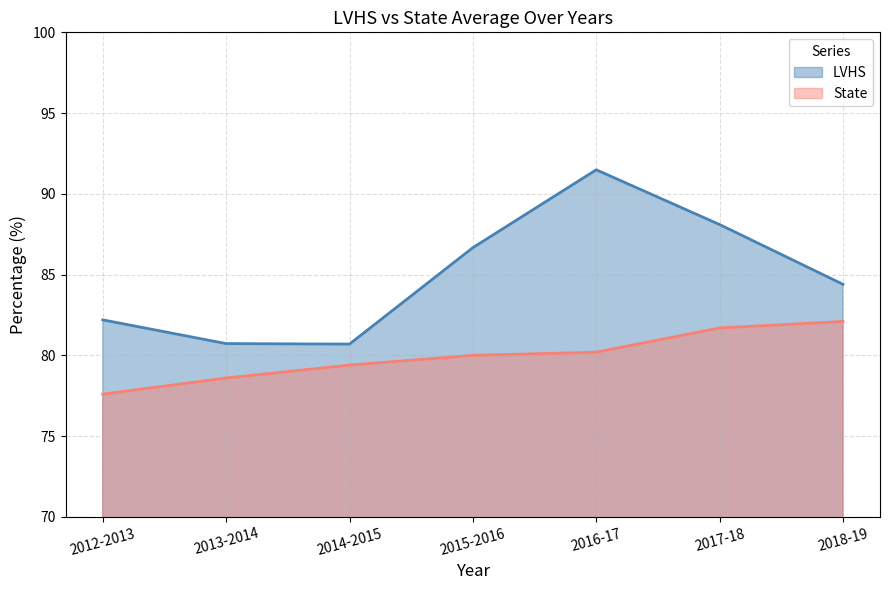

True or false: State and LVHS cross at least once.

False